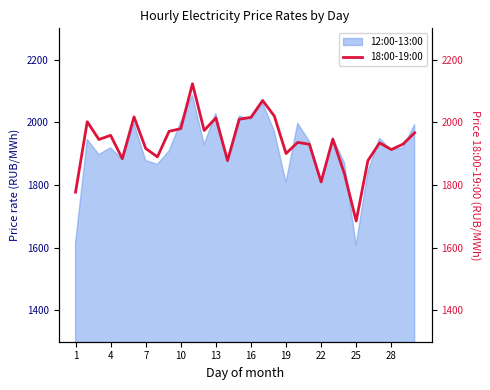

How many values exceed 1945?

15